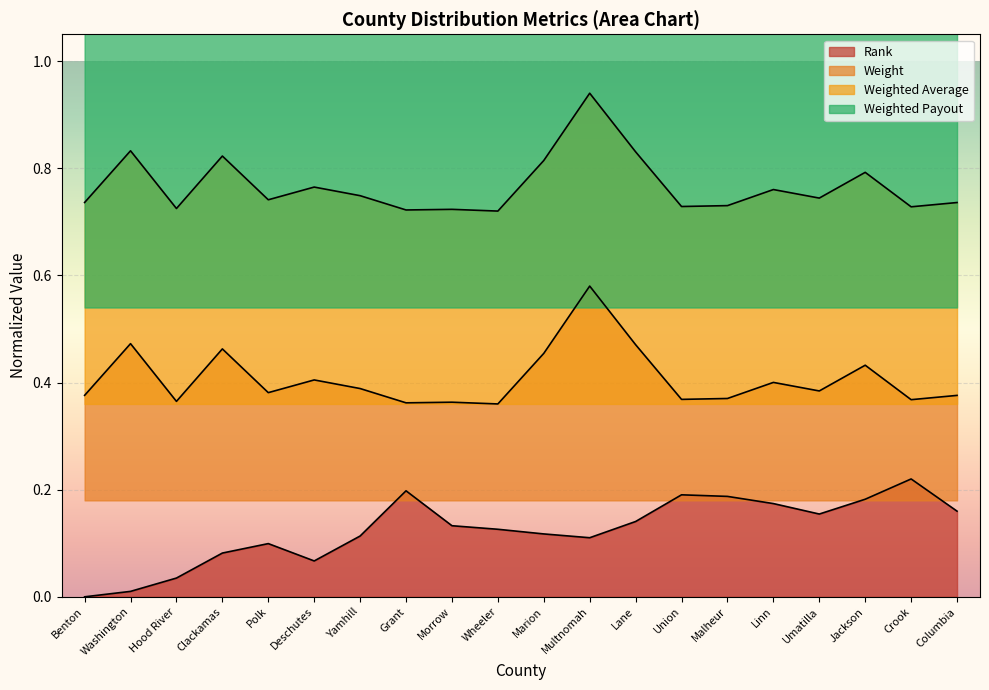

Count the number of data series in this chart.

4